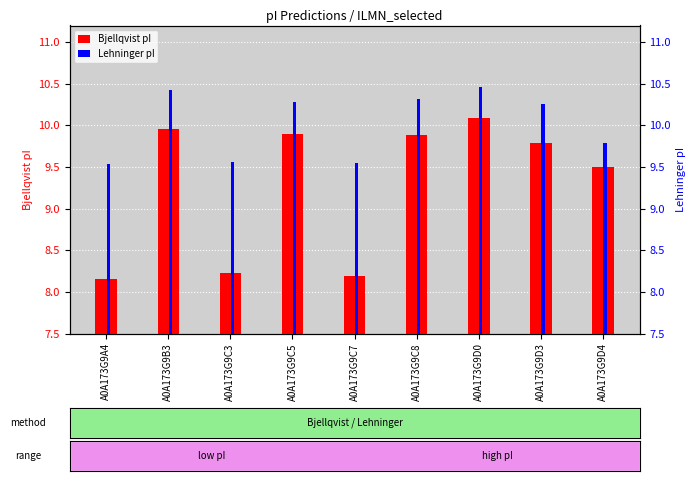

Reading left to right, list all the values displayed in this chart.

Bjellqvist pI: A0A173G9A4=8.2	A0A173G9B3=10.0	A0A173G9C3=8.2	A0A173G9C5=9.9	A0A173G9C7=8.2	A0A173G9C8=9.9	A0A173G9D0=10.1	A0A173G9D3=9.8	A0A173G9D4=9.5
Lehninger pI: A0A173G9A4=9.5	A0A173G9B3=10.4	A0A173G9C3=9.6	A0A173G9C5=10.3	A0A173G9C7=9.5	A0A173G9C8=10.3	A0A173G9D0=10.5	A0A173G9D3=10.3	A0A173G9D4=9.8